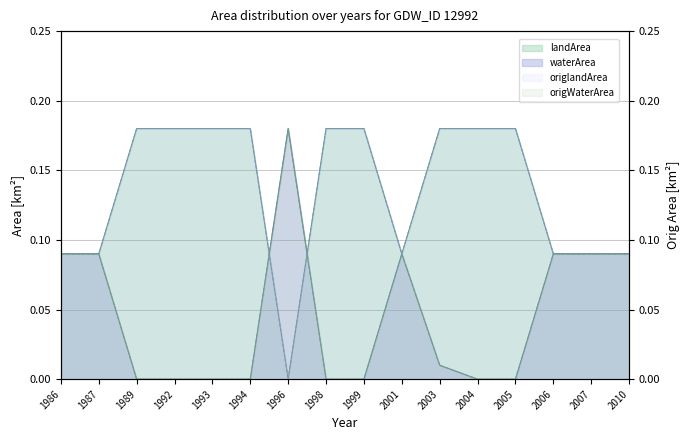

Reading left to right, transcribe all the data shown in this chart.

waterArea: 0.1	0.1	0.0	0.0	0.0	0.0	0.2	0.0	0.0	0.1	0.0	0.0	0.0	0.1	0.1	0.1
landArea: 0.1	0.1	0.2	0.2	0.2	0.2	0.0	0.2	0.2	0.1	0.2	0.2	0.2	0.1	0.1	0.1
origWaterArea: 0.1	0.1	0.0	0.0	0.0	0.0	0.2	0.0	0.0	0.1	0.0	0.0	0.0	0.1	0.1	0.1
origlandArea: 0.1	0.1	0.2	0.2	0.2	0.2	0.0	0.2	0.2	0.1	0.2	0.2	0.2	0.1	0.1	0.1